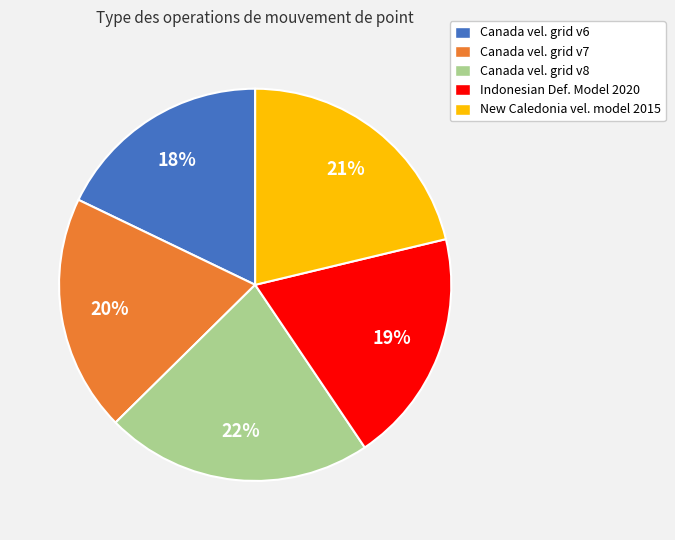

How many segments does this pie chart have?

5